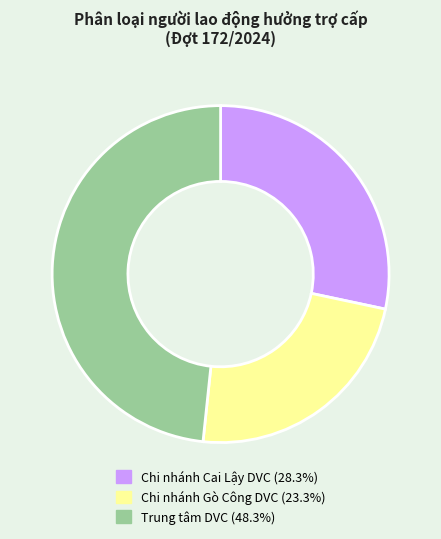

What is the ratio of the value at Chi nhánh Cai Lậy DVC to the value at Chi nhánh Gò Công DVC?

1.2